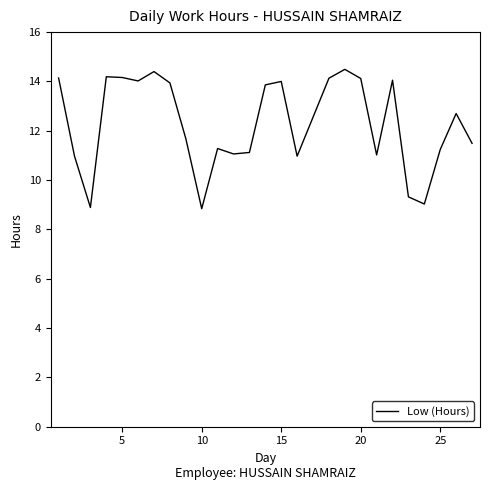

What is the maximum value shown in the chart?

14.5